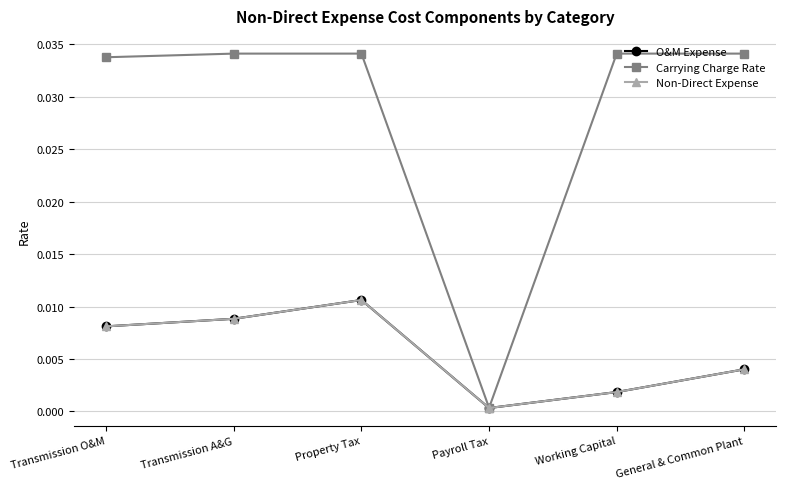

The value of Carrying Charge Rate at Working Capital is 0.0. True or false?

True